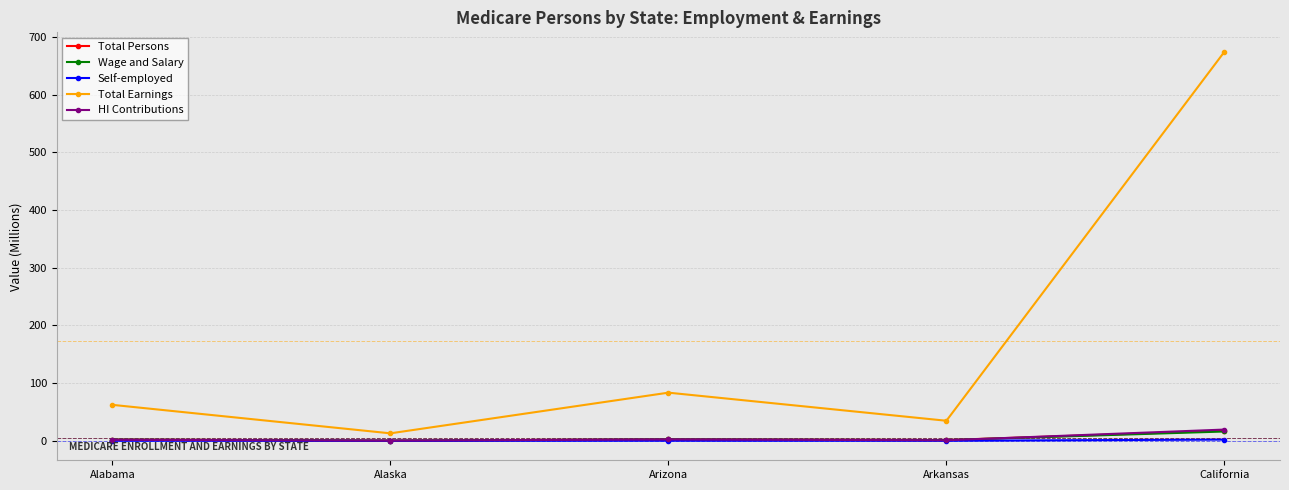

Between Arkansas and California, which series saw the biggest shift?

Total Earnings